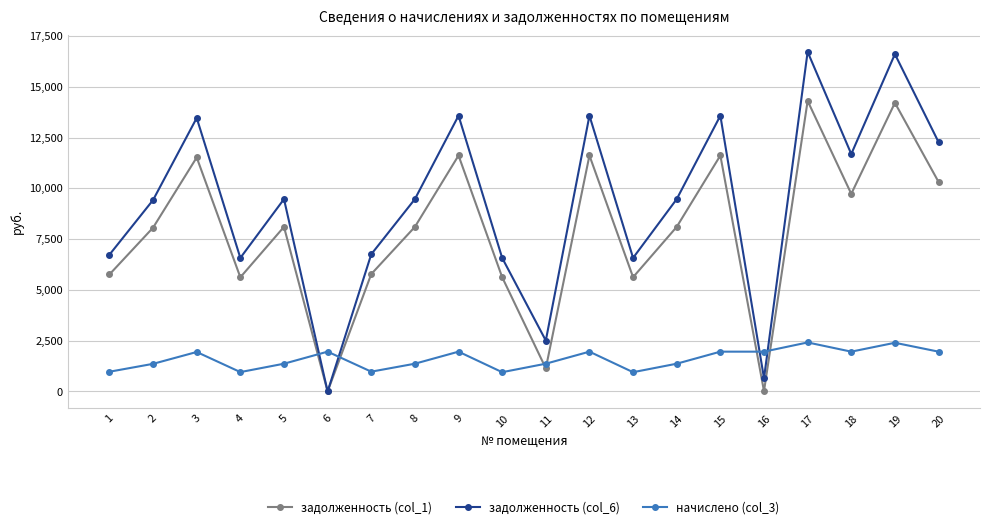

How many lines are shown in the chart?

3